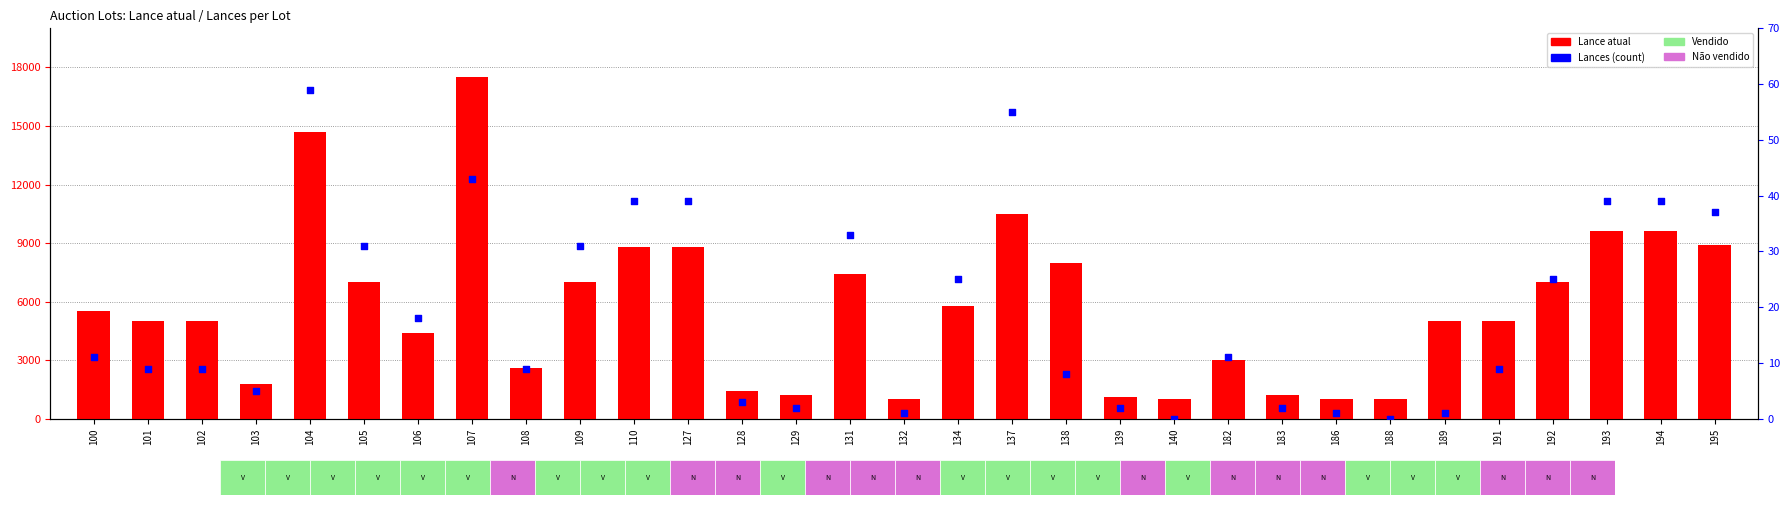

Which series has the widest spread of Y values?

Lance atual